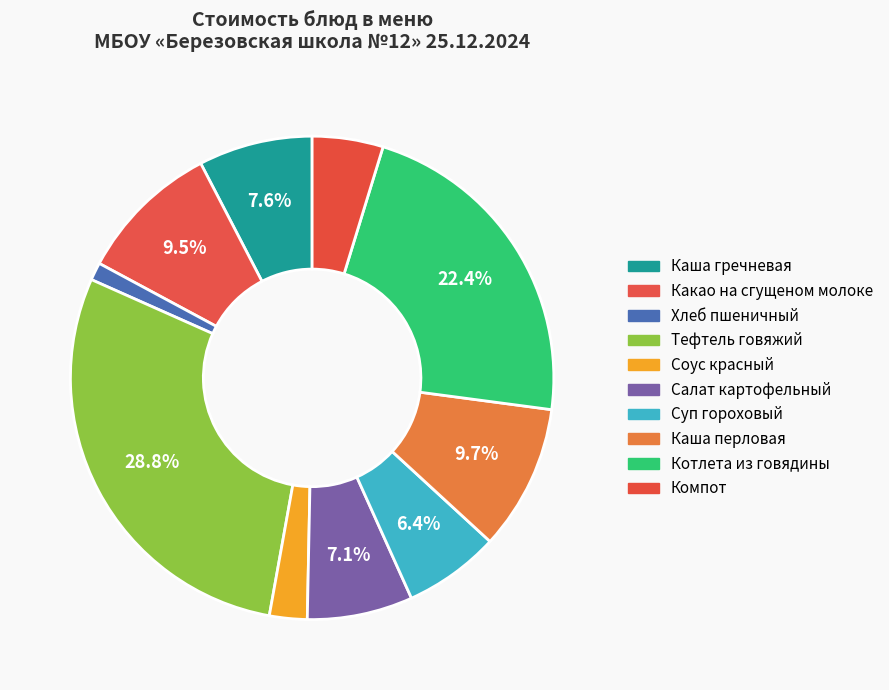

What percentage is the Каша перловая slice, to the nearest percent?

10%